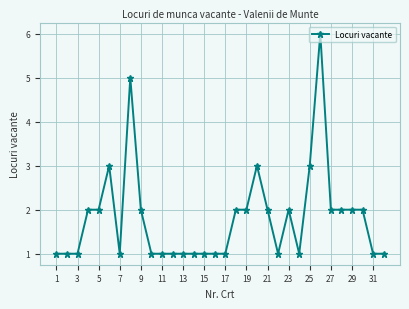

What is the maximum value shown in the chart?

6